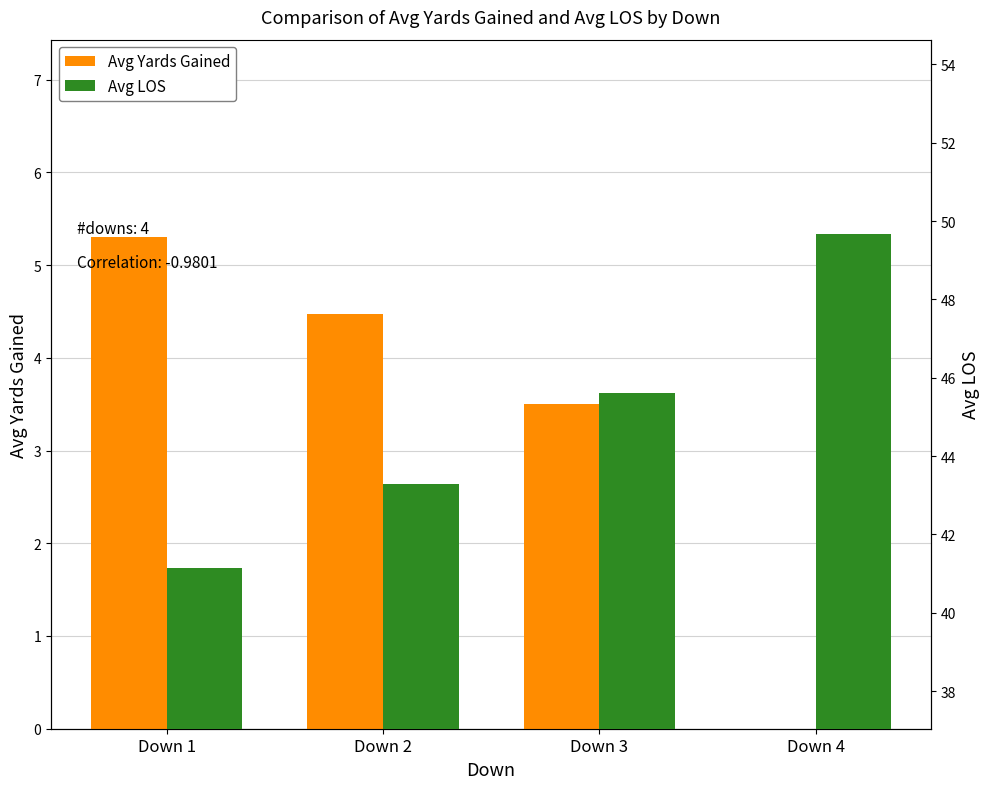

Are the bars horizontal?

No